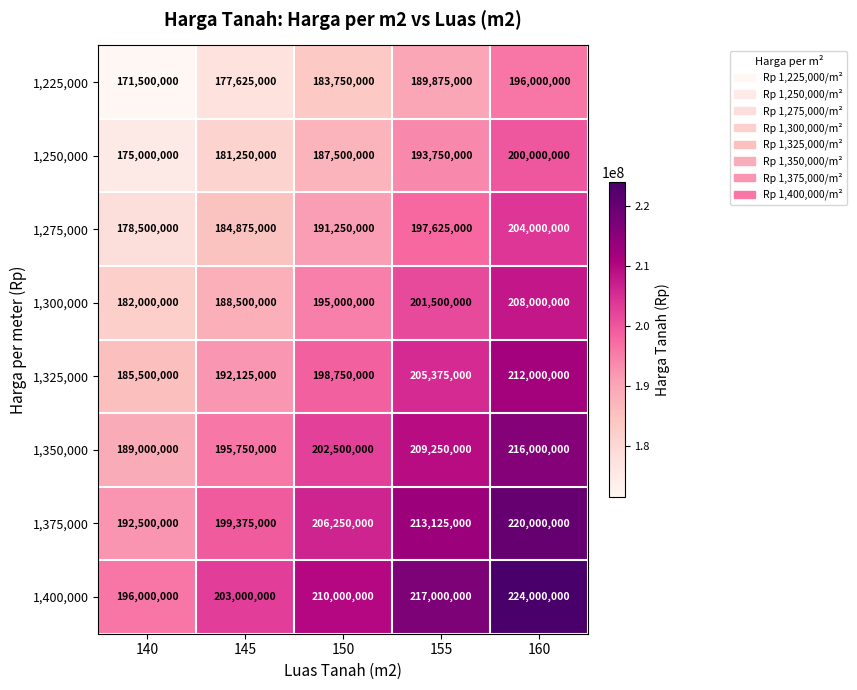

Is it true that 1,325,000 equals 185500000 at 140?

True